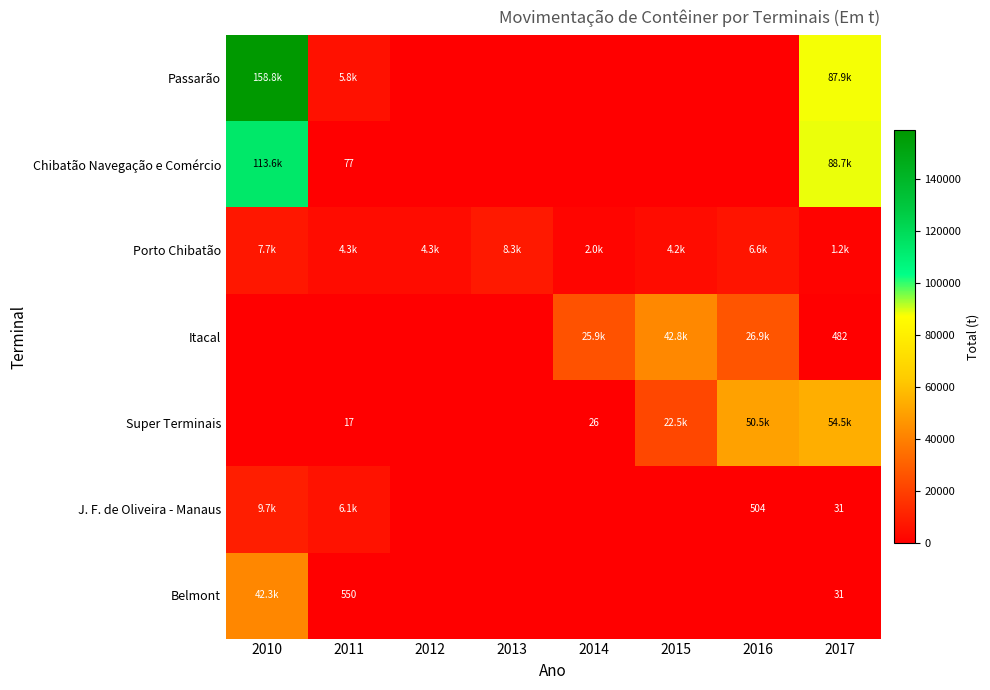

Which category has the lowest value in the Belmont series?

2012